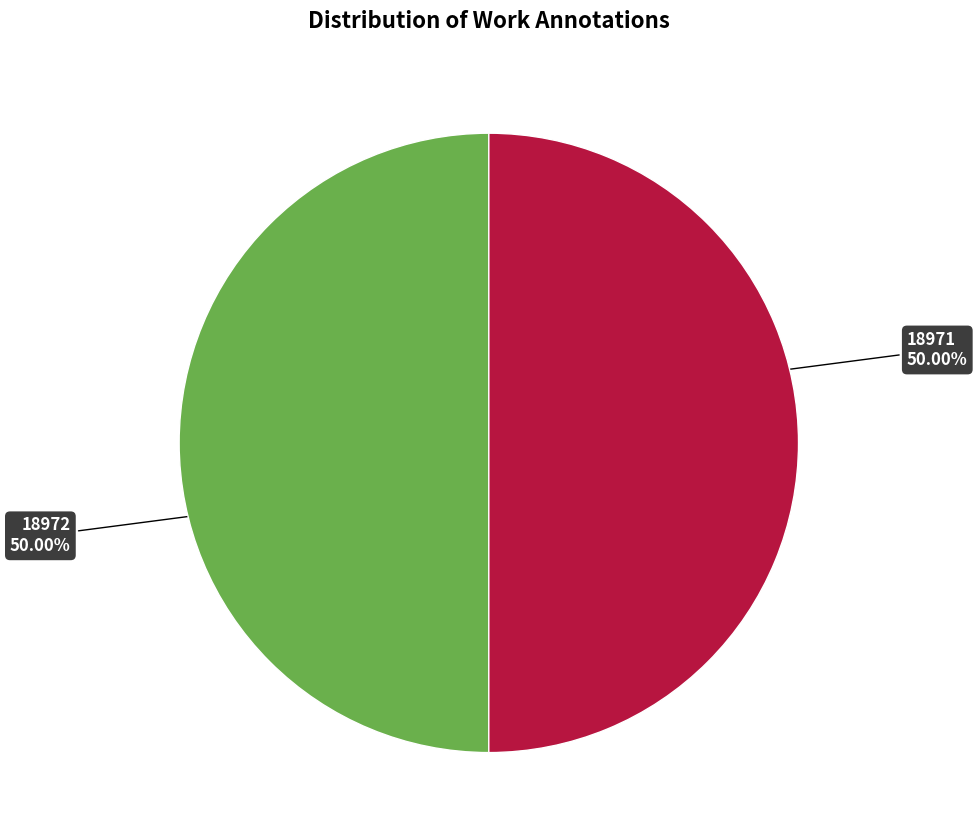

Approximately how many times larger is the value at 18972 compared to 18971?

1.0